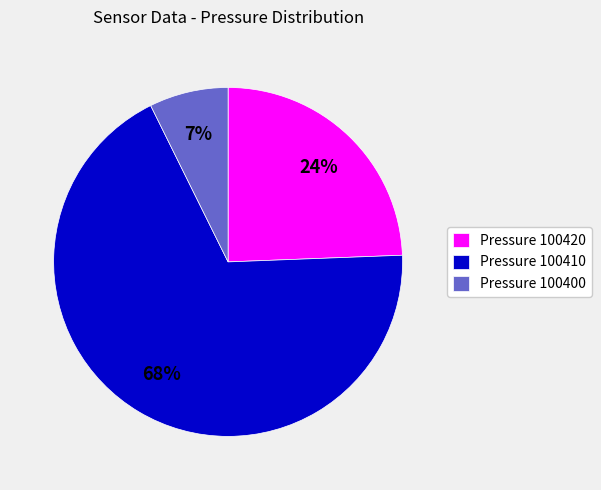

True or false: Pressure 100400 accounts for 1% of the total.

False